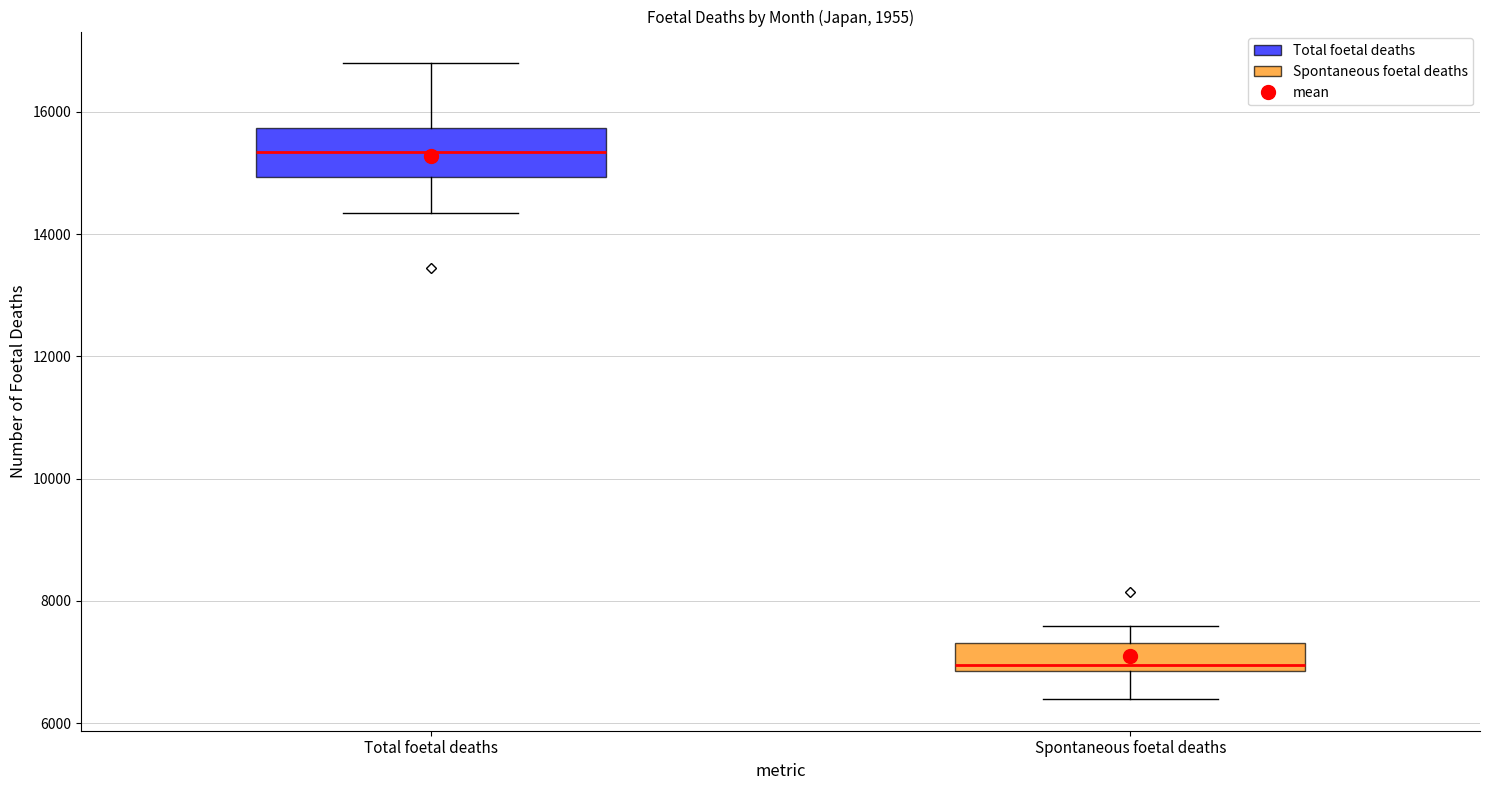

Comparing the boxes themselves (not the whiskers), which one is the tallest?

Total foetal deaths